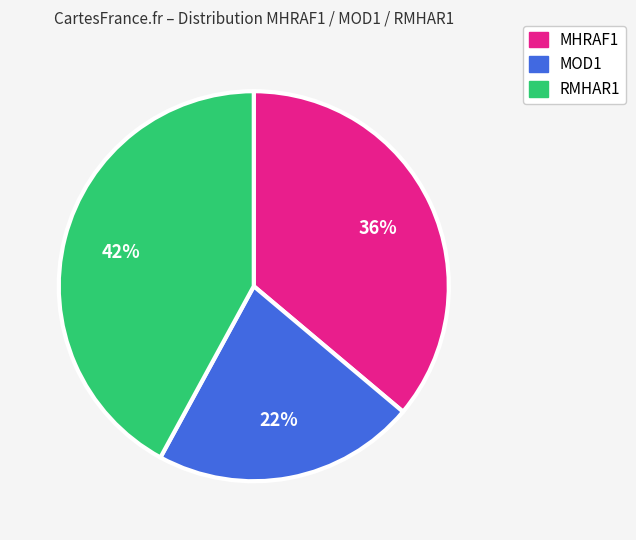

Which category has the biggest portion of the pie?

RMHAR1